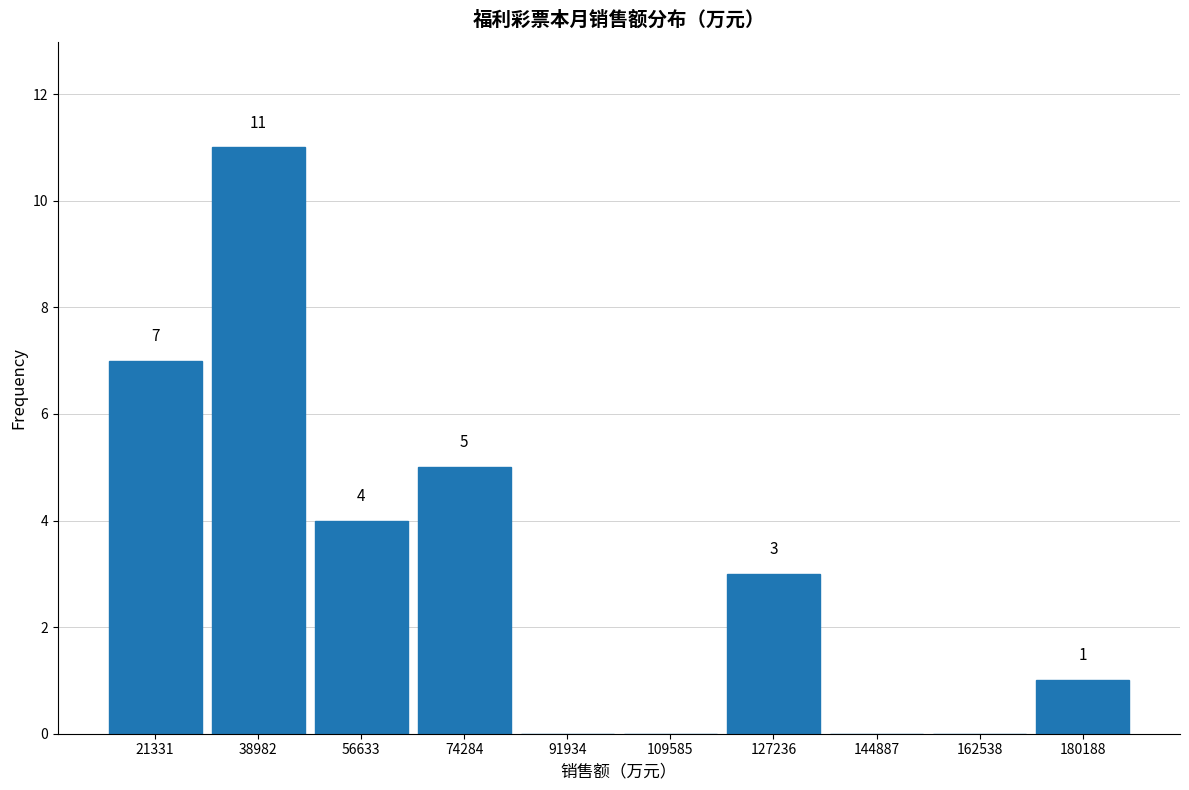

Which range on the x-axis has the tallest bar?

30000 to 48000